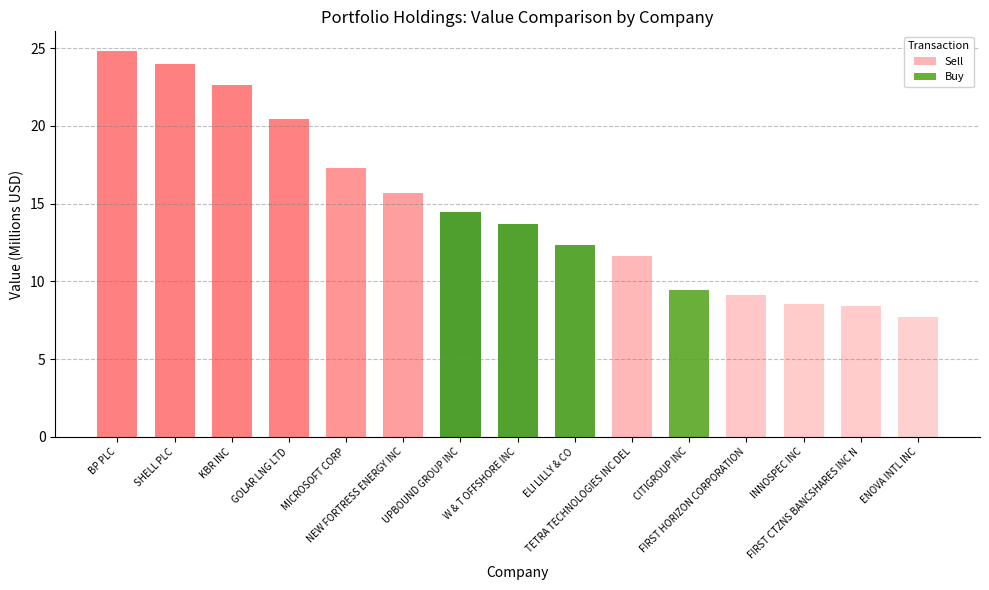

Rank the series by their maximum value, from highest to lowest.

Sell, Buy